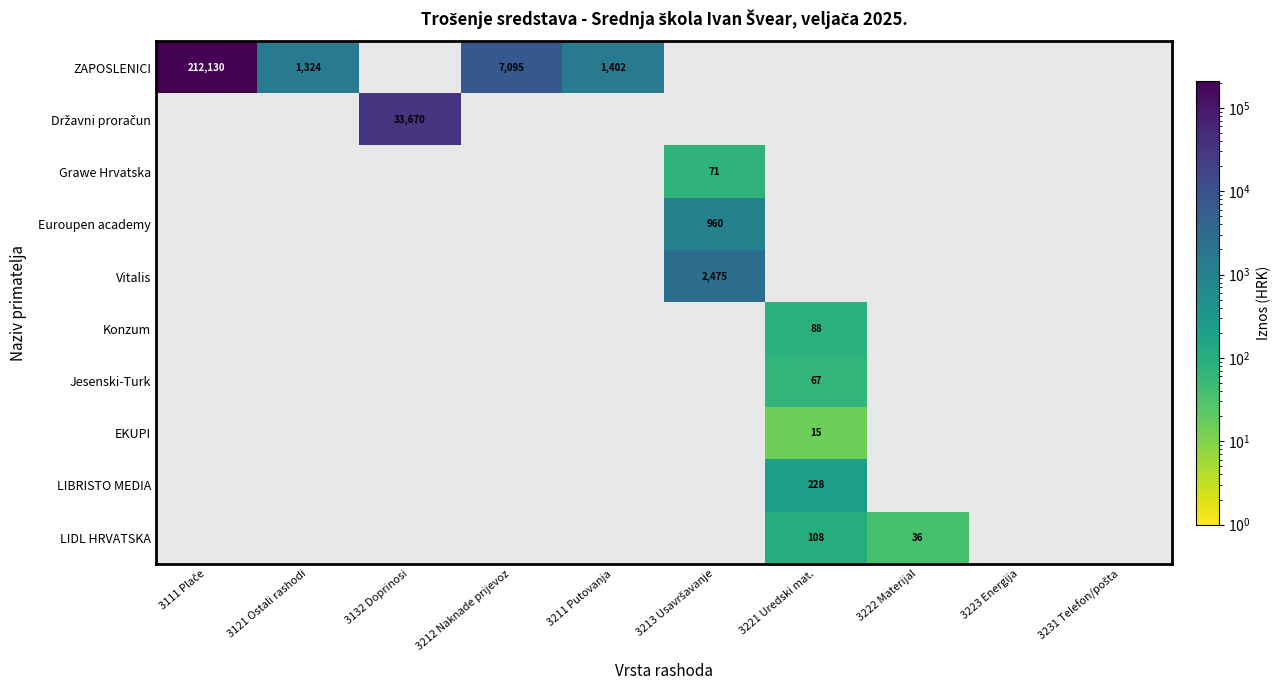

How many categories are shown in the chart?

10